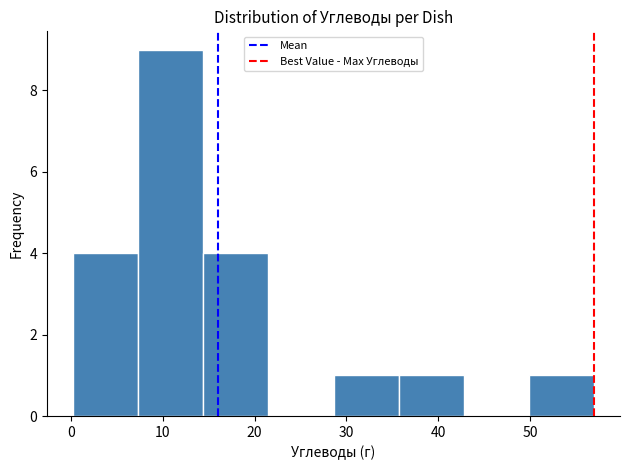

How tall is the bar that spans 0 to 7 on the x-axis? Neither the bar edges nor the heights are printed on the chart, so give them approximately, as read against the axes.

4